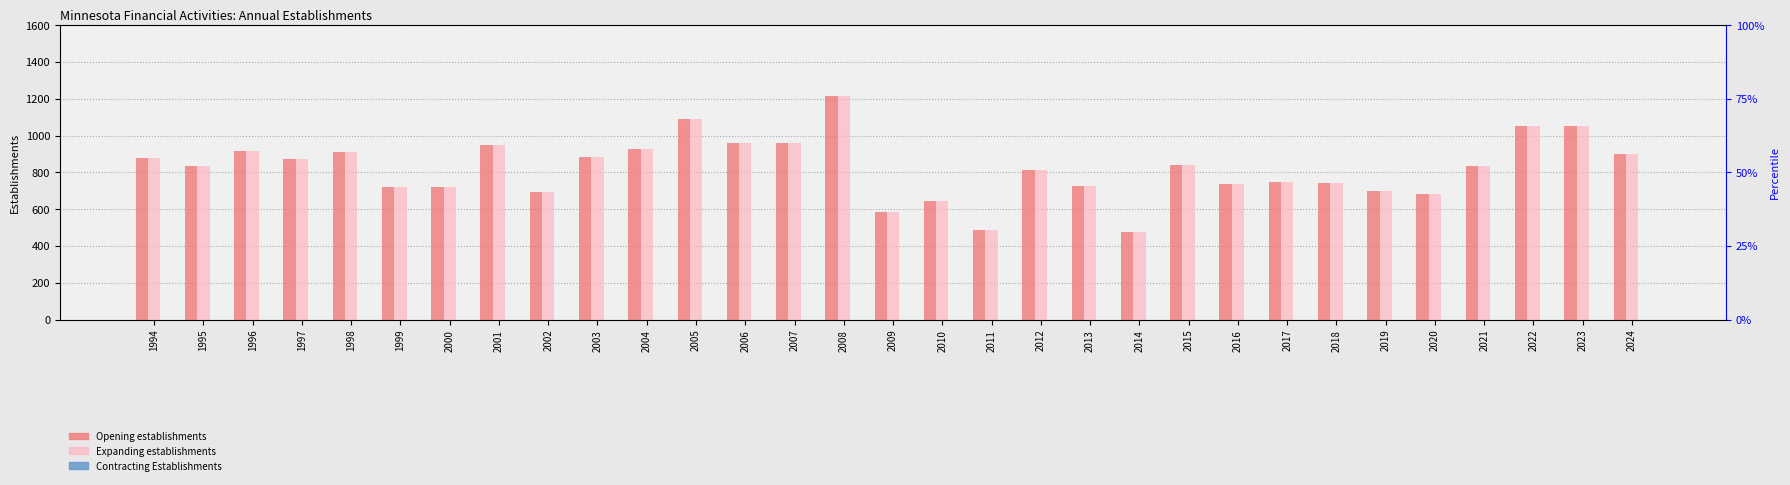

What is the average value of the Expanding establishments series?

824